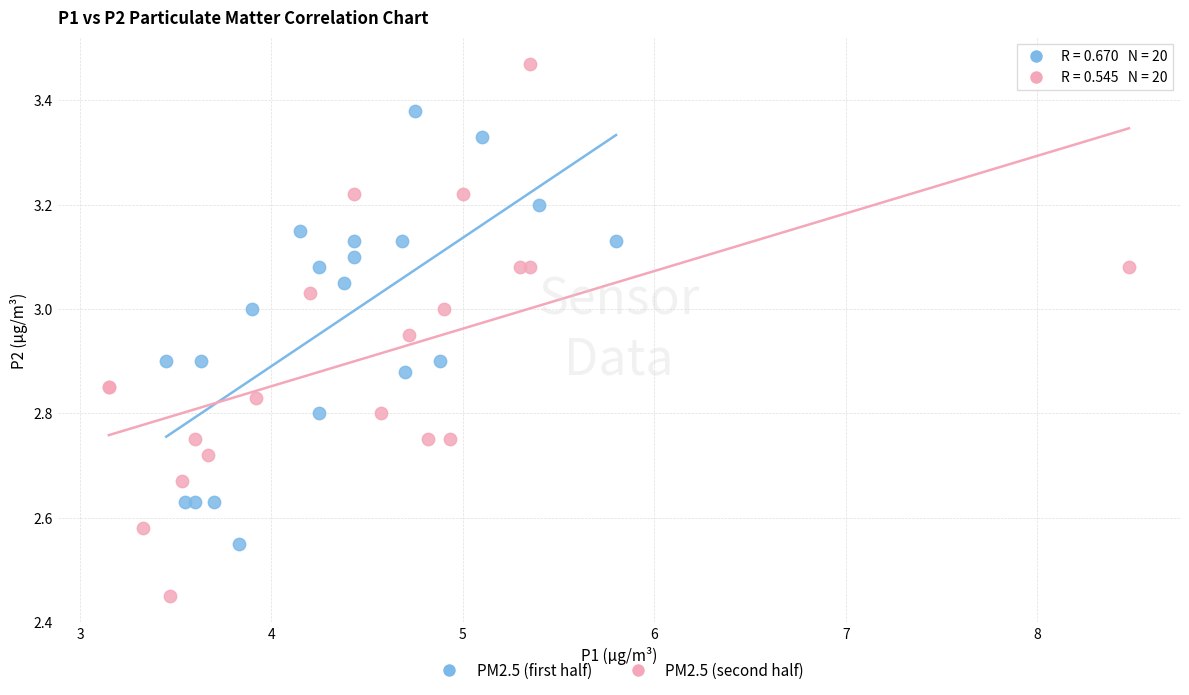

What are all the series names shown in the legend?

PM2.5 (first half), PM2.5 (second half)